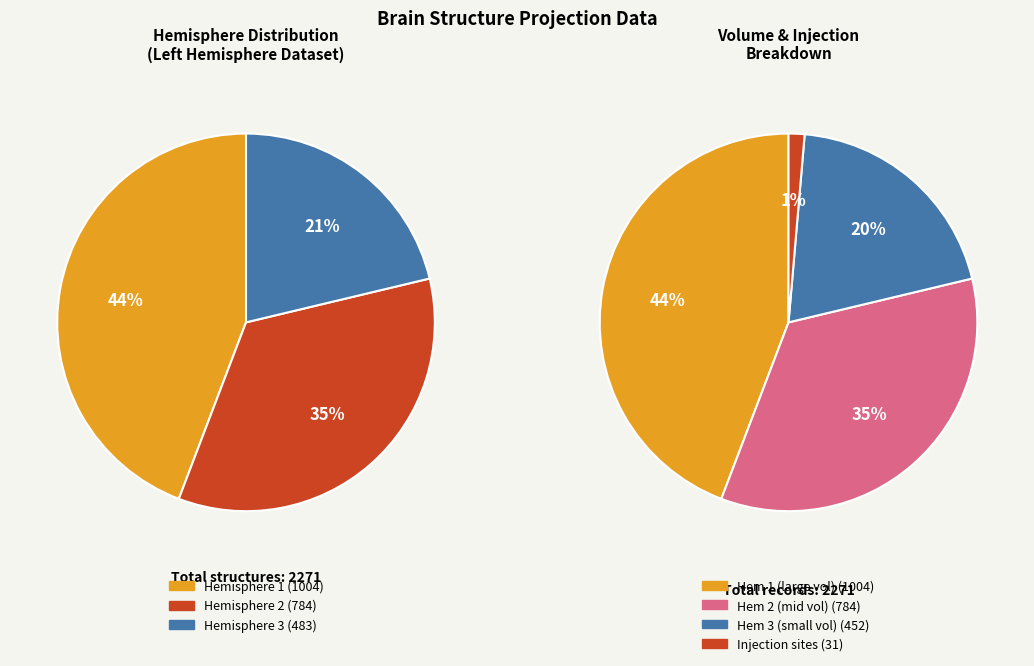

Does 595 represent more than half of the total?

No